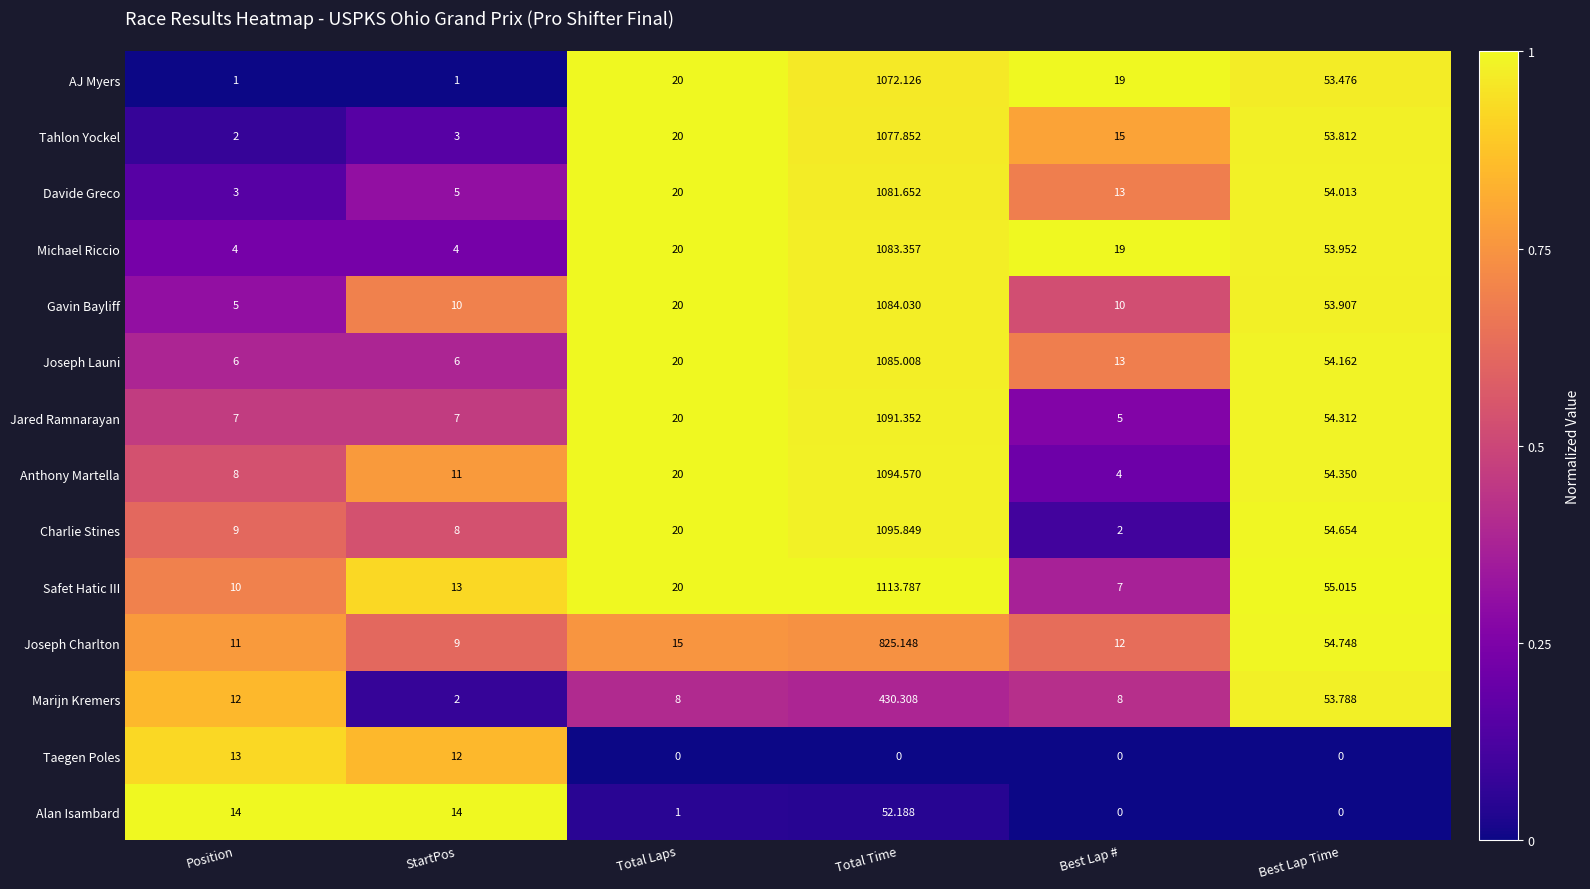

At which category is the sum across all series the highest?

Total Time